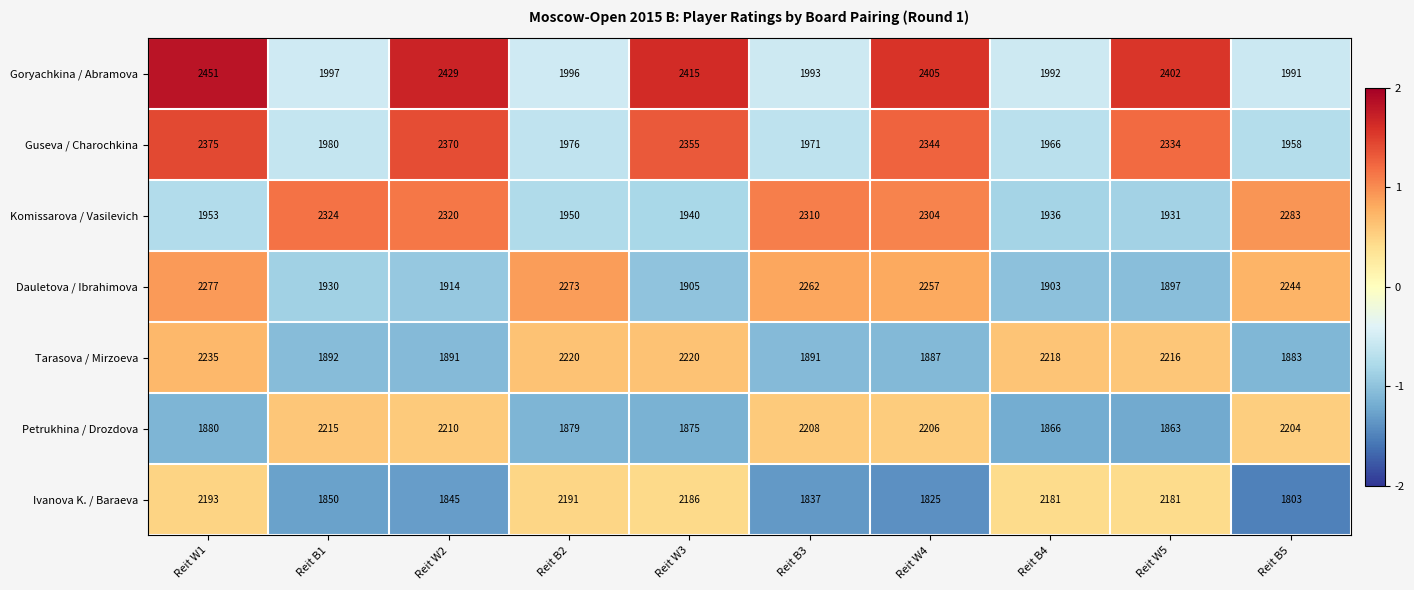

How many categories are shown in the chart?

10